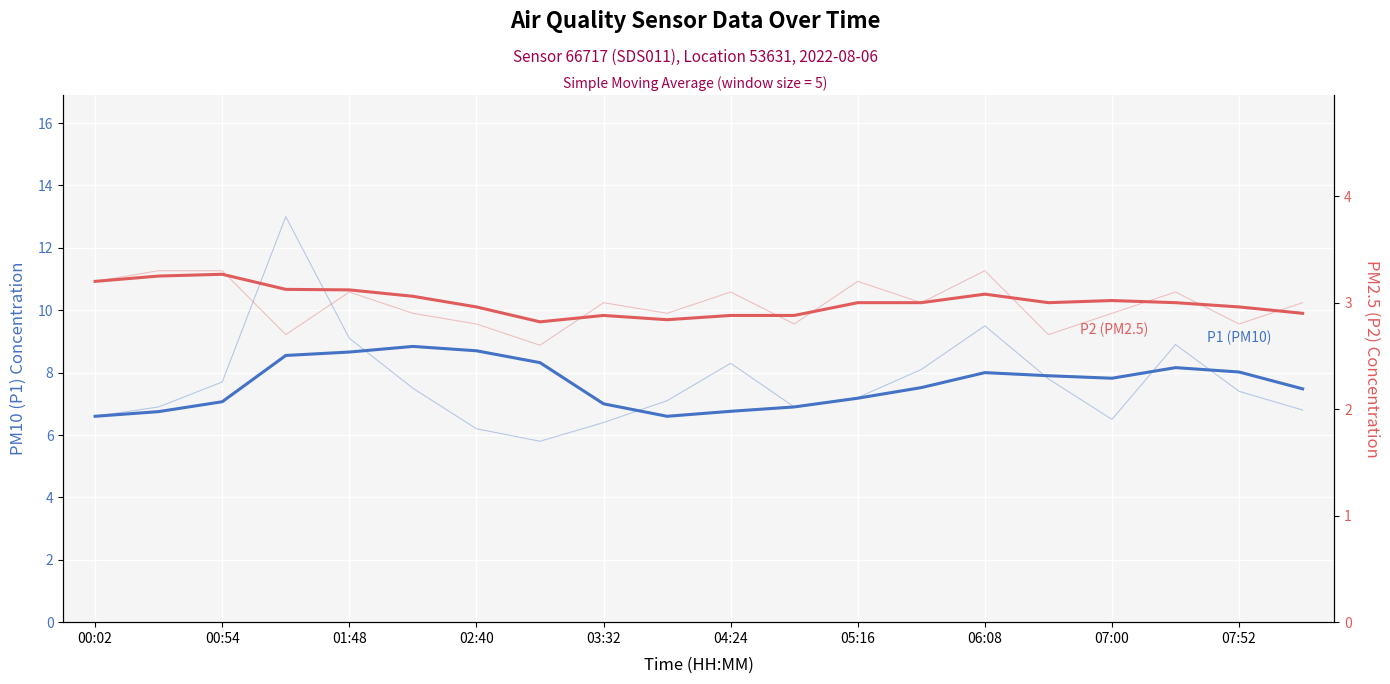

Reading left to right, list all the values displayed in this chart.

P1 (PM10): 6.6	6.8	7.1	8.6	8.7	8.8	8.7	8.3	7.0	6.6	6.8	6.9	7.2	7.5	8.0	7.9	7.8	8.2	8.0	7.5
P2 (PM2.5): 3.2	3.2	3.3	3.1	3.1	3.1	3.0	2.8	2.9	2.8	2.9	2.9	3.0	3.0	3.1	3.0	3.0	3.0	3.0	2.9